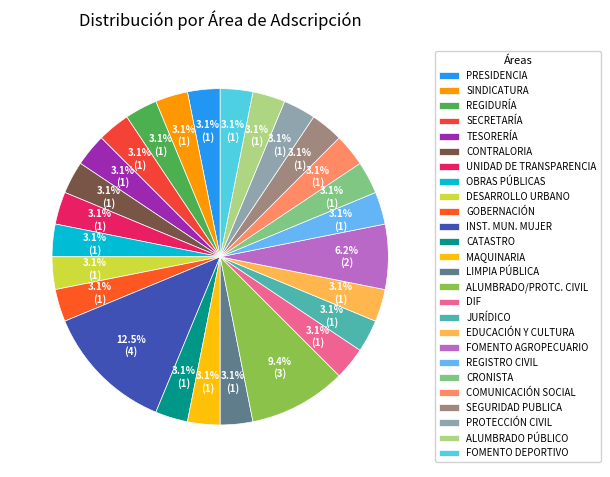

The COMUNICACIÓN SOCIAL slice represents 1% of the pie. True or false?

False